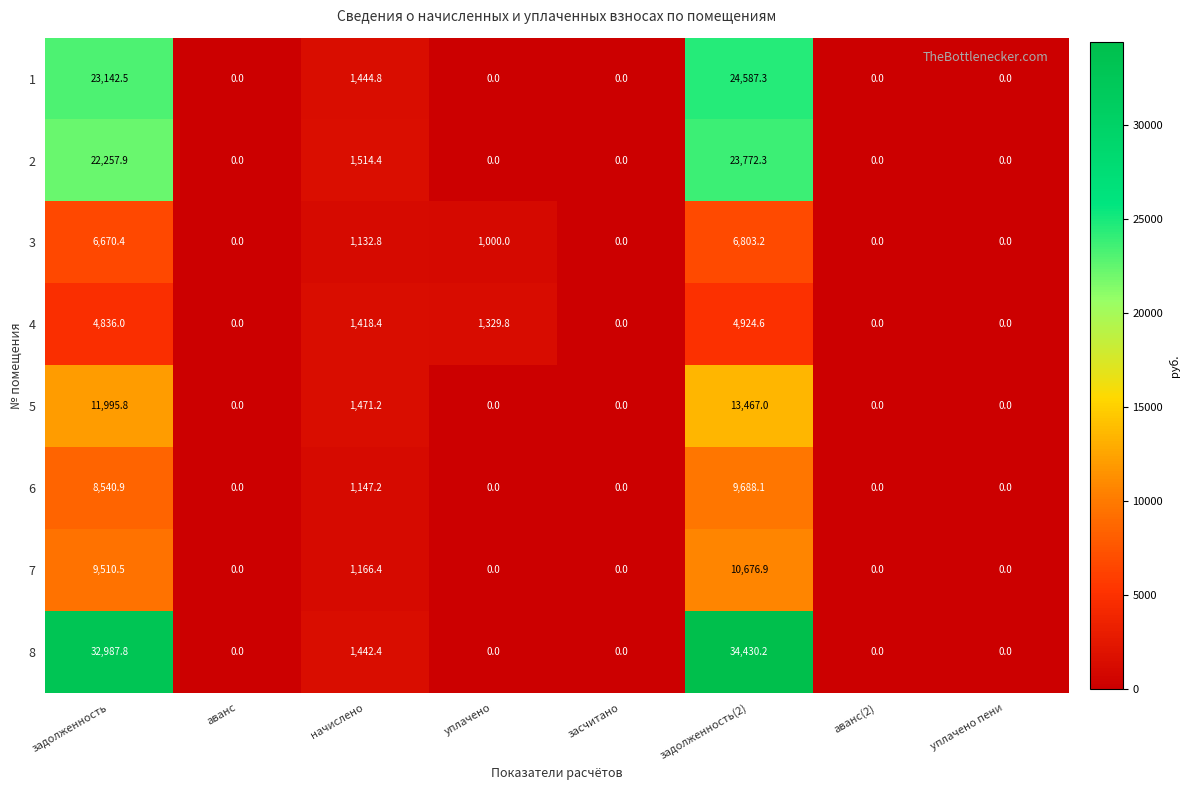

What is the sum of all 3 values?

15606.4